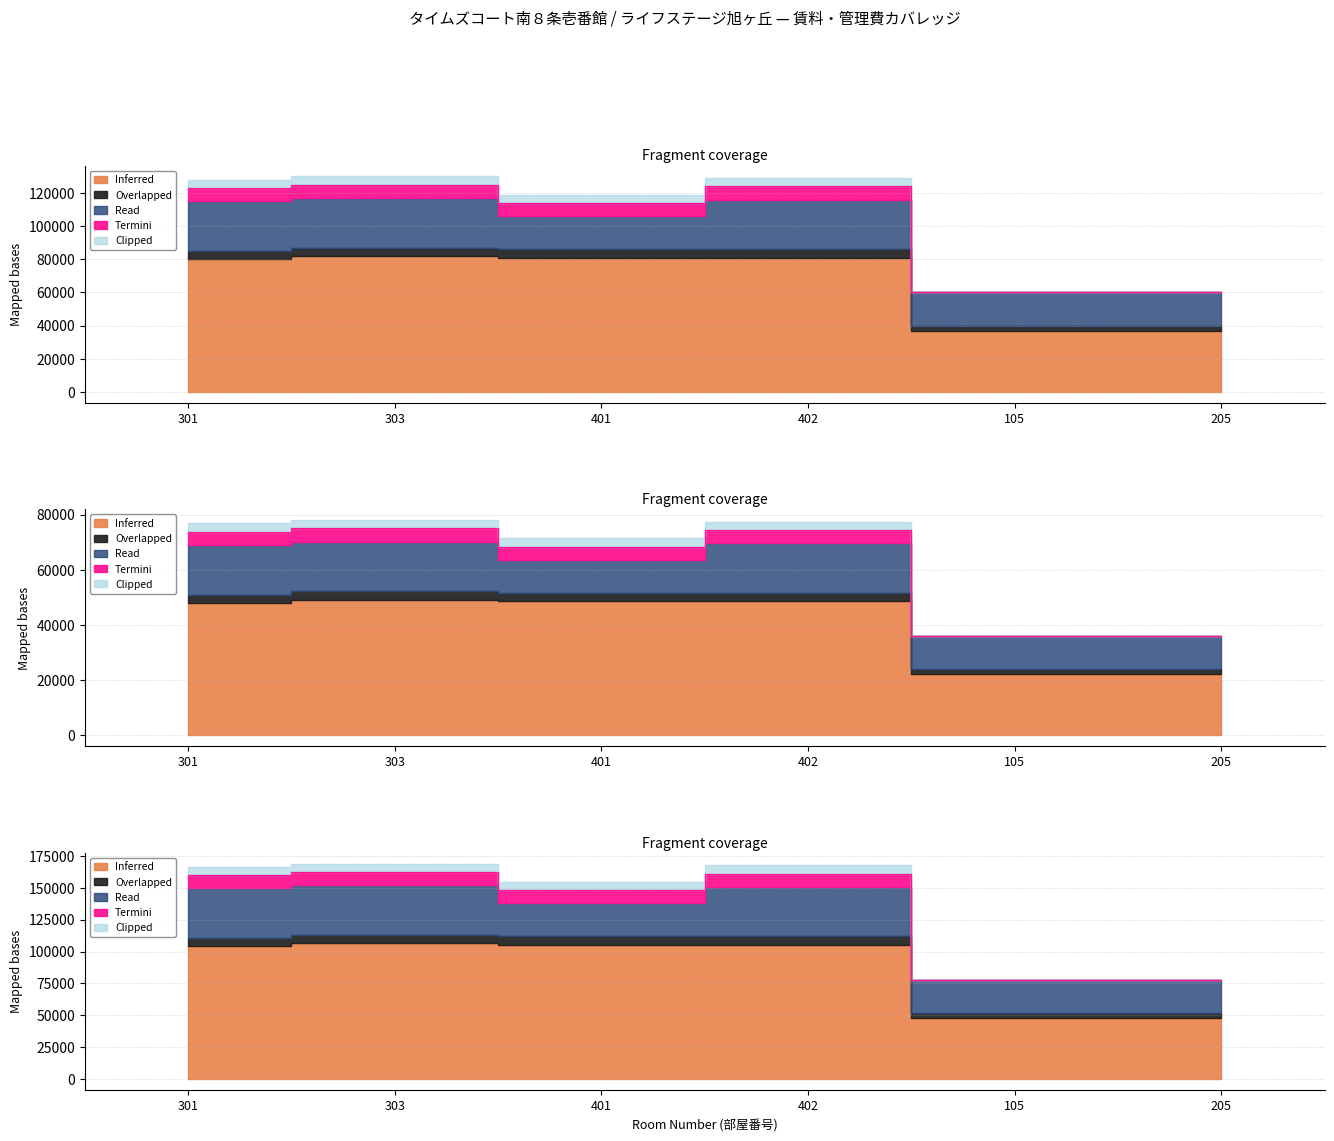

How many data points does each series have?

6